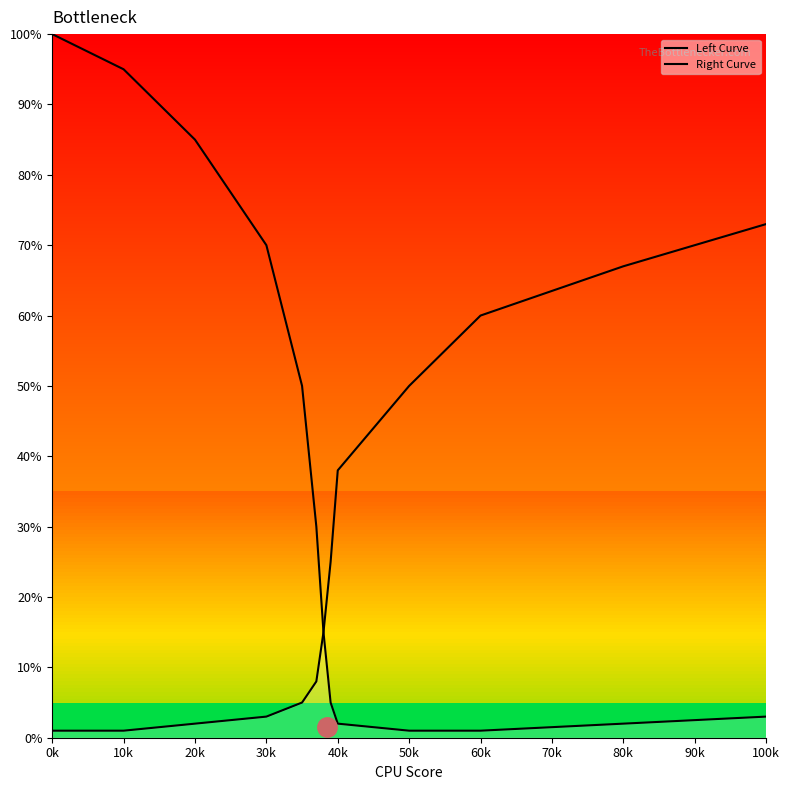

Reading right to left, list all the values displayed in this chart.

Left Curve: 3	2	1	1	2	5	15	30	50	70	85	95	100
Right Curve: 73	67	60	50	38	25	15	8	5	3	2	1	1